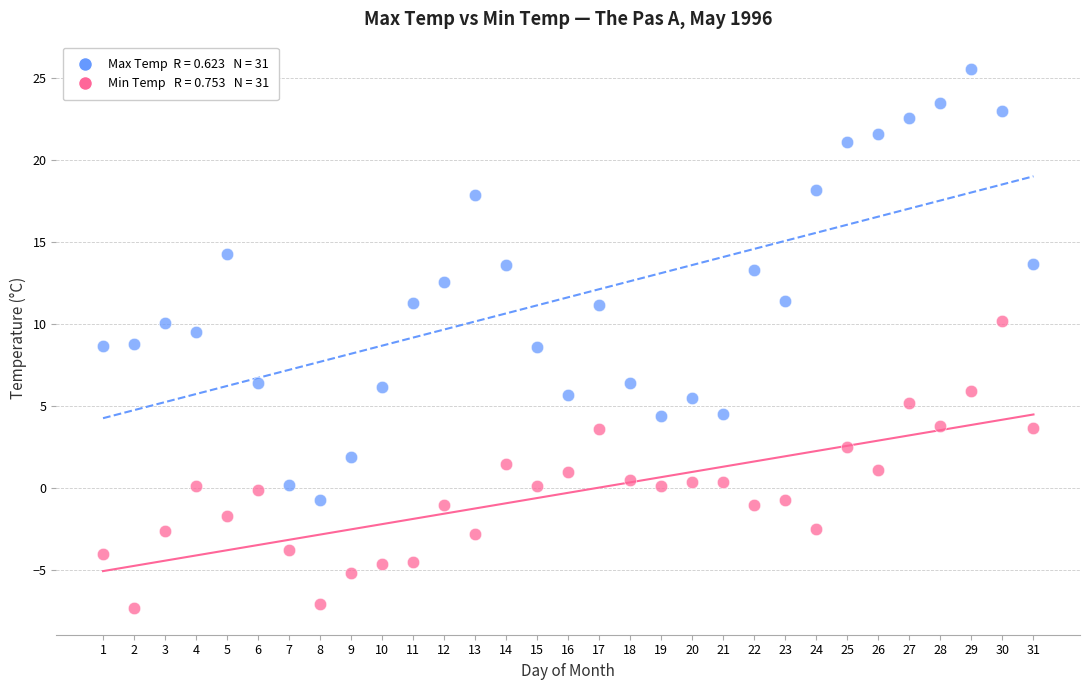

Across all data points, what is the range of Y values (max minus min)?

32.9